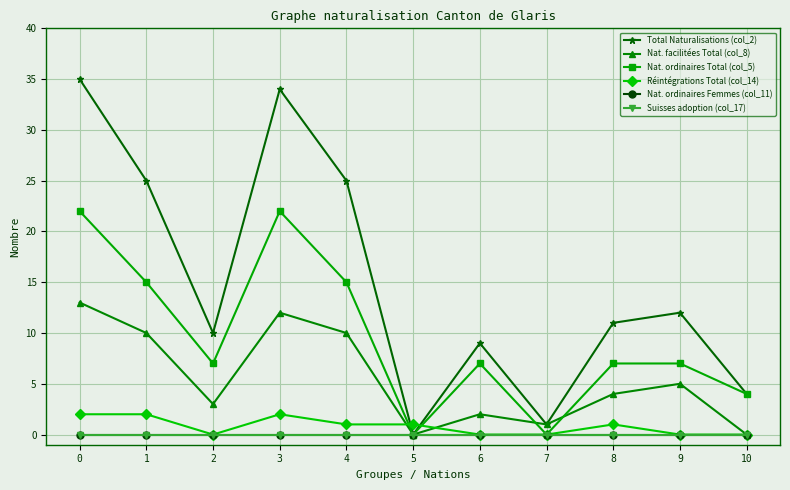

Is this an area chart (filled region under the line)?

No